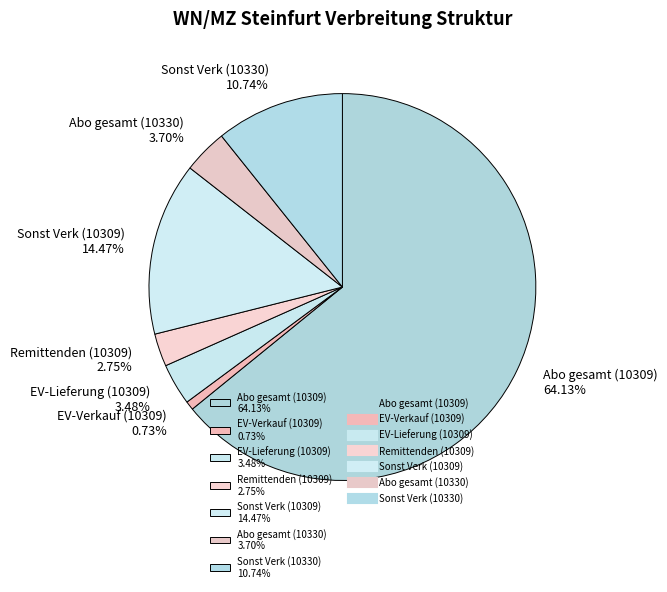

Does any single category account for the majority?

Yes